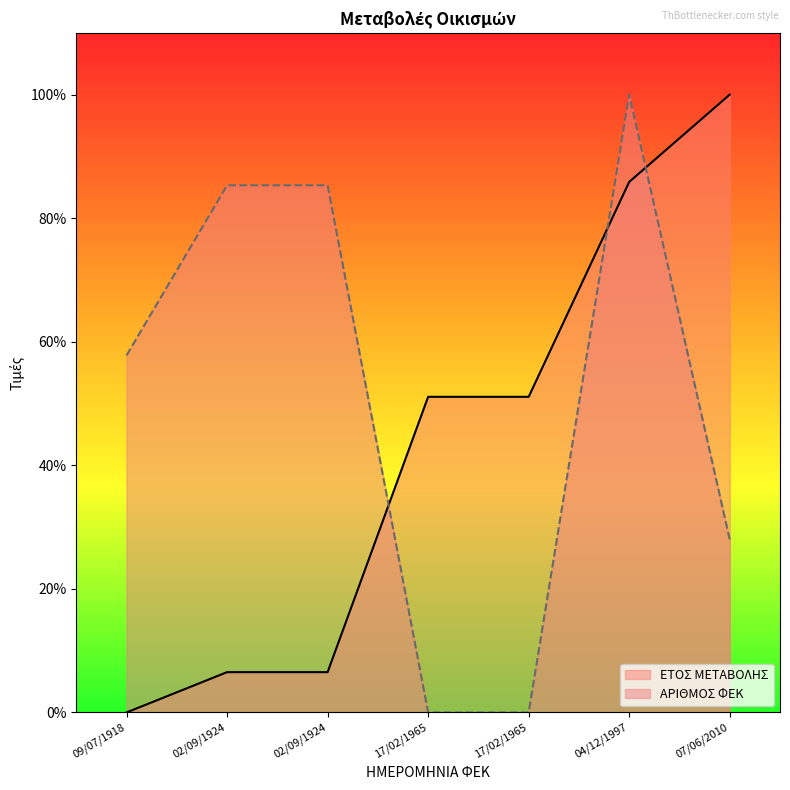

Reading right to left, what are all the values shown in this chart?

ΕΤΟΣ ΜΕΤΑΒΟΛΗΣ: 07/06/2010=100.0	04/12/1997=85.9	17/02/1965=51.1	17/02/1965=51.1	02/09/1924=6.5	02/09/1924=6.5	09/07/1918=0.0
ΑΡΙΘΜΟΣ ΦΕΚ: 07/06/2010=28.0	04/12/1997=100.0	17/02/1965=0.0	17/02/1965=0.0	02/09/1924=85.3	02/09/1924=85.3	09/07/1918=57.8